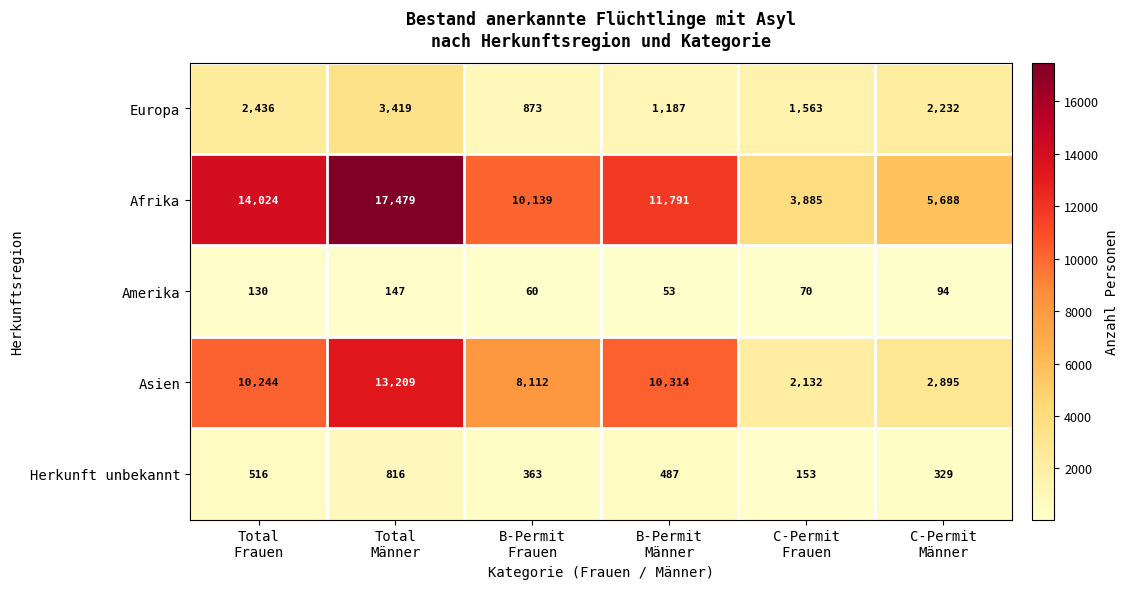

At which category does the chart reach its peak across all series?

Total
Männer